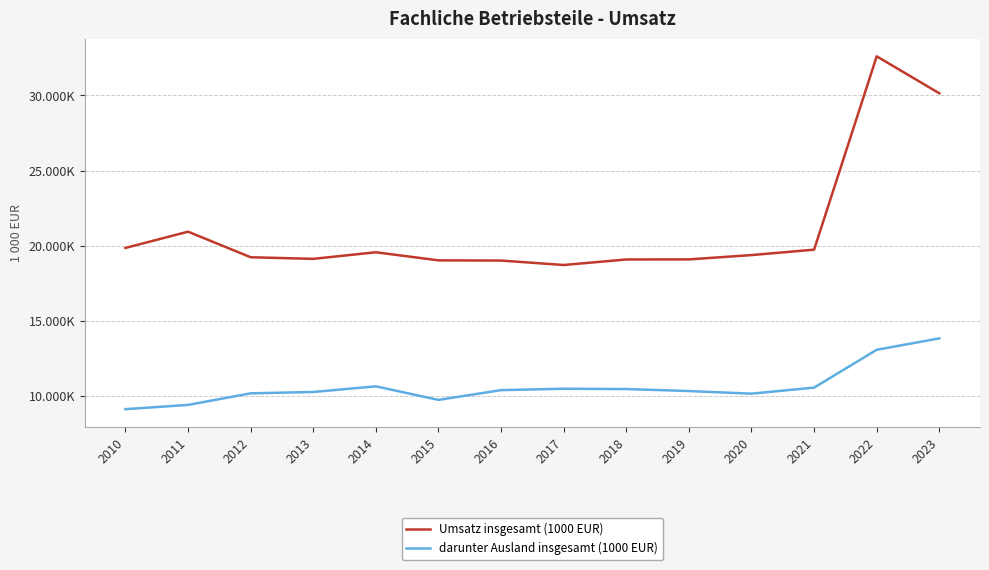

What is the sum of all Umsatz insgesamt (1000 EUR) values?

295478783